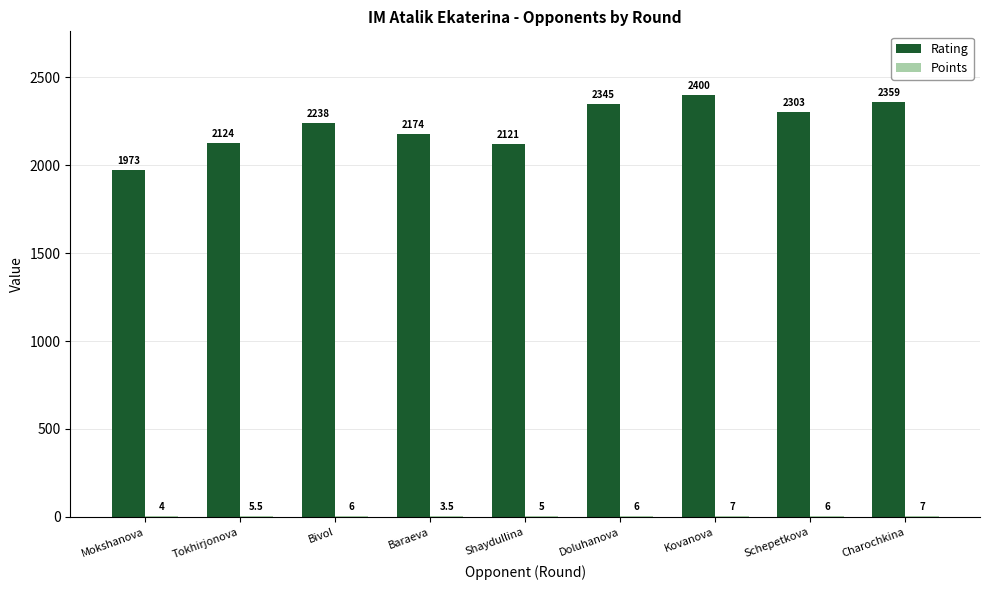

At which label does Rating reach its peak?

Kovanova